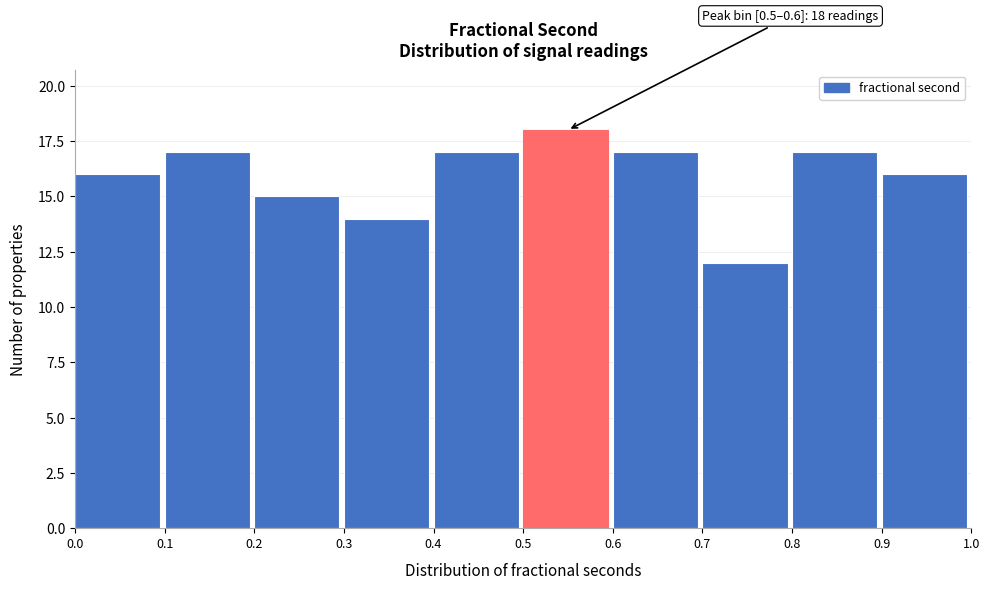

Which range on the x-axis has the tallest bar?

0.5 to 0.6